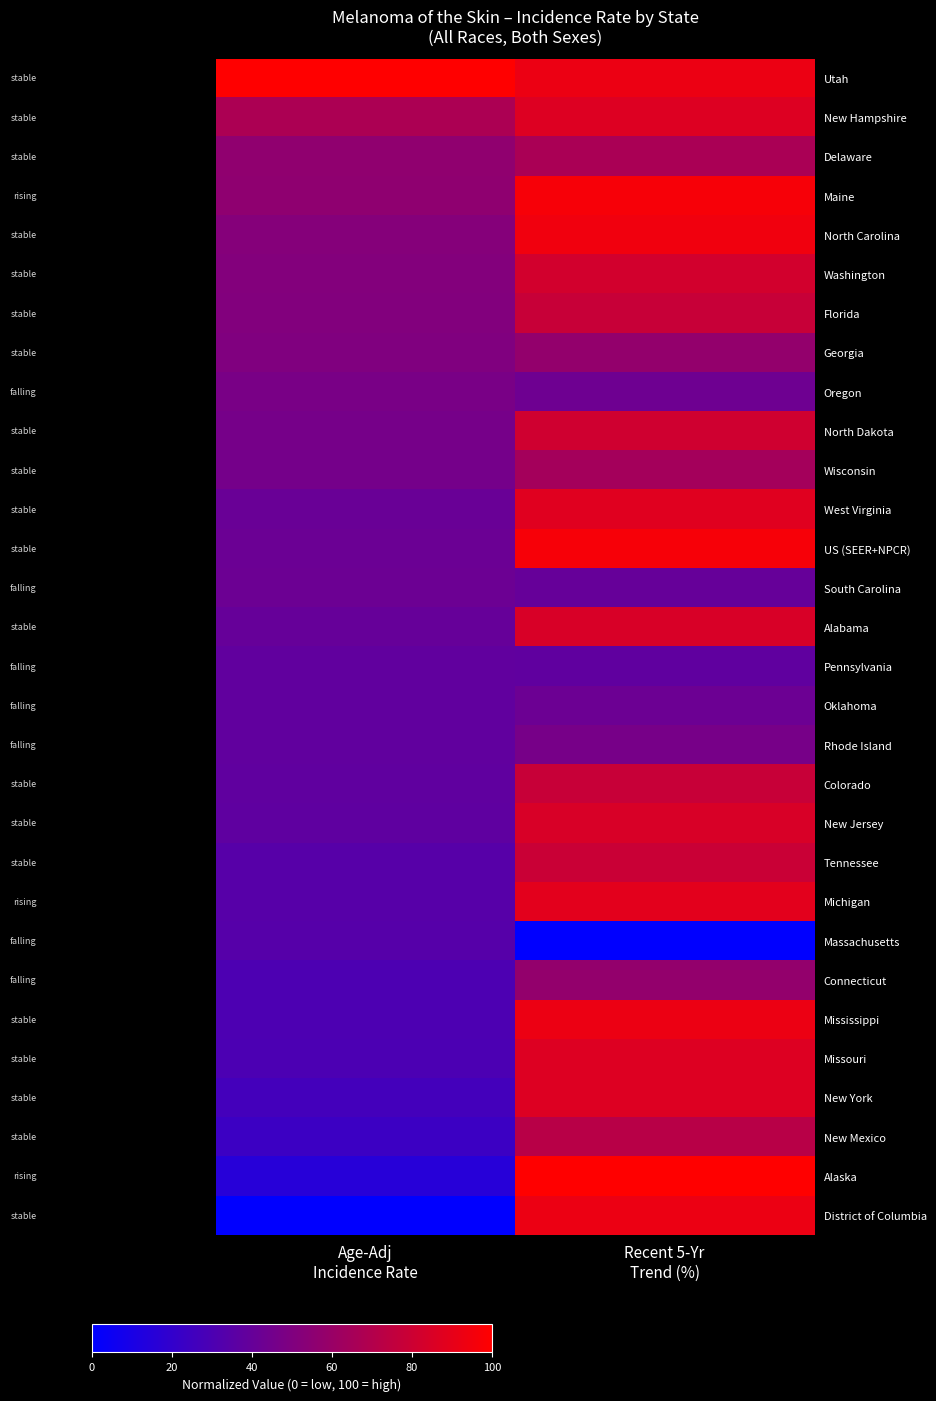

Reading left to right, list all the values displayed in this chart.

Utah: Age-Adj
Incidence Rate=100.0	Recent 5-Yr
Trend (%)=92.2
New Hampshire: Age-Adj
Incidence Rate=67.3	Recent 5-Yr
Trend (%)=86.7
Delaware: Age-Adj
Incidence Rate=56.5	Recent 5-Yr
Trend (%)=66.7
Maine: Age-Adj
Incidence Rate=55.9	Recent 5-Yr
Trend (%)=96.7
North Carolina: Age-Adj
Incidence Rate=52.1	Recent 5-Yr
Trend (%)=94.4
Washington: Age-Adj
Incidence Rate=51.4	Recent 5-Yr
Trend (%)=82.2
Florida: Age-Adj
Incidence Rate=51.1	Recent 5-Yr
Trend (%)=77.8
Georgia: Age-Adj
Incidence Rate=50.2	Recent 5-Yr
Trend (%)=57.8
Oregon: Age-Adj
Incidence Rate=47.3	Recent 5-Yr
Trend (%)=43.3
North Dakota: Age-Adj
Incidence Rate=46.3	Recent 5-Yr
Trend (%)=81.1
Wisconsin: Age-Adj
Incidence Rate=46.0	Recent 5-Yr
Trend (%)=64.4
West Virginia: Age-Adj
Incidence Rate=41.3	Recent 5-Yr
Trend (%)=87.8
US (SEER+NPCR): Age-Adj
Incidence Rate=41.9	Recent 5-Yr
Trend (%)=96.7
South Carolina: Age-Adj
Incidence Rate=42.2	Recent 5-Yr
Trend (%)=40.0
Alabama: Age-Adj
Incidence Rate=40.0	Recent 5-Yr
Trend (%)=84.4
Pennsylvania: Age-Adj
Incidence Rate=38.1	Recent 5-Yr
Trend (%)=37.8
Oklahoma: Age-Adj
Incidence Rate=38.1	Recent 5-Yr
Trend (%)=42.2
Rhode Island: Age-Adj
Incidence Rate=38.1	Recent 5-Yr
Trend (%)=46.7
Colorado: Age-Adj
Incidence Rate=37.8	Recent 5-Yr
Trend (%)=77.8
New Jersey: Age-Adj
Incidence Rate=37.1	Recent 5-Yr
Trend (%)=84.4
Tennessee: Age-Adj
Incidence Rate=34.3	Recent 5-Yr
Trend (%)=78.9
Michigan: Age-Adj
Incidence Rate=34.3	Recent 5-Yr
Trend (%)=88.9
Massachusetts: Age-Adj
Incidence Rate=34.0	Recent 5-Yr
Trend (%)=0.0
Connecticut: Age-Adj
Incidence Rate=30.2	Recent 5-Yr
Trend (%)=57.8
Mississippi: Age-Adj
Incidence Rate=30.2	Recent 5-Yr
Trend (%)=92.2
Missouri: Age-Adj
Incidence Rate=29.8	Recent 5-Yr
Trend (%)=86.7
New York: Age-Adj
Incidence Rate=26.7	Recent 5-Yr
Trend (%)=86.7
New Mexico: Age-Adj
Incidence Rate=23.5	Recent 5-Yr
Trend (%)=72.2
Alaska: Age-Adj
Incidence Rate=15.6	Recent 5-Yr
Trend (%)=100.0
District of Columbia: Age-Adj
Incidence Rate=0.0	Recent 5-Yr
Trend (%)=92.2